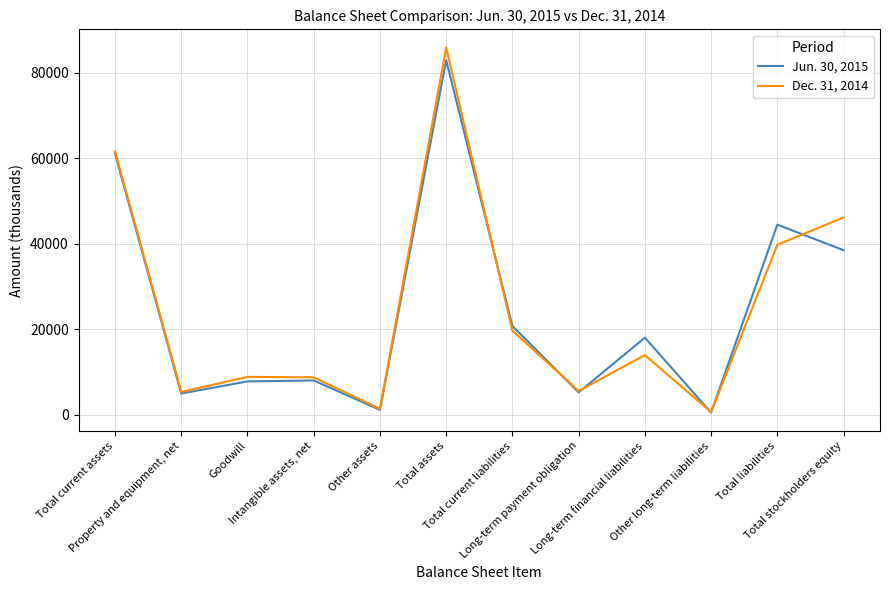

How many interior local valleys does the Dec. 31, 2014 series have?

4